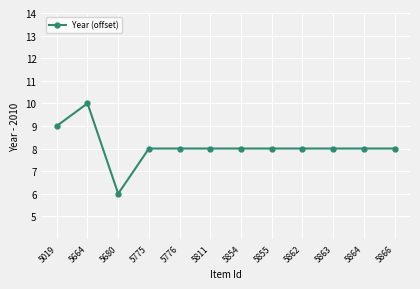

At which category does the data reach its first local valley?

5680